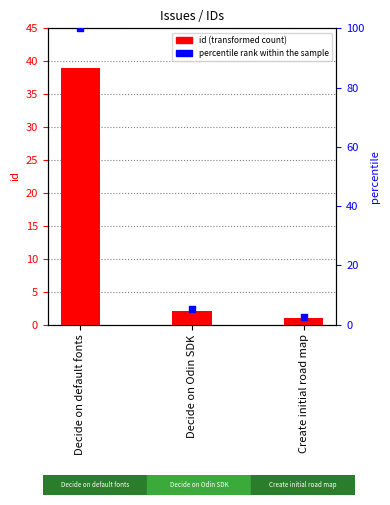

Which series reaches the maximum Y coordinate?

percentile rank within the sample